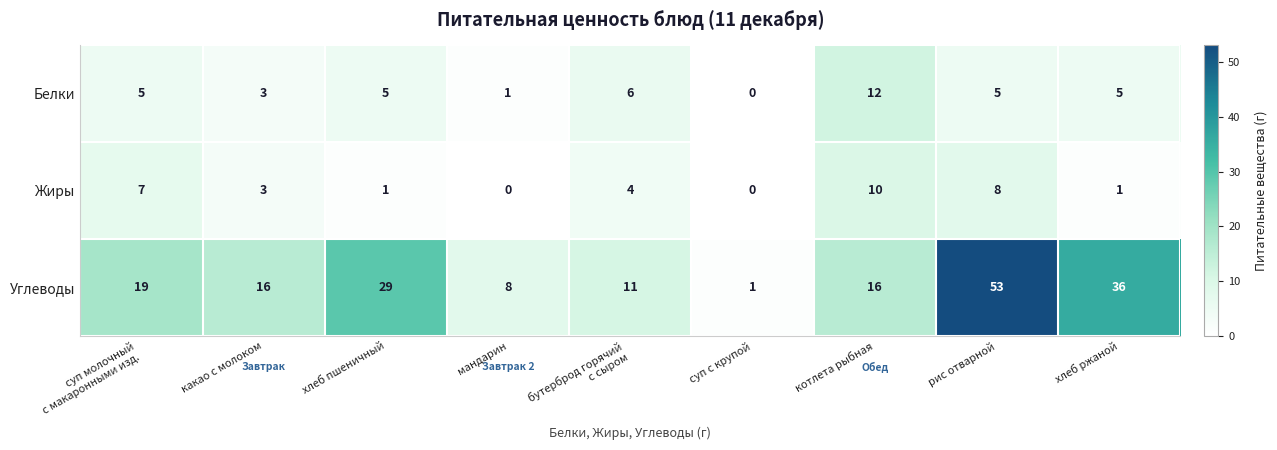

Reading left to right, list all the values displayed in this chart.

Белки: 5	3	5	1	6	0	12	5	5
Жиры: 7	3	1	0	4	0	10	8	1
Углеводы: 19	16	29	8	11	1	16	53	36